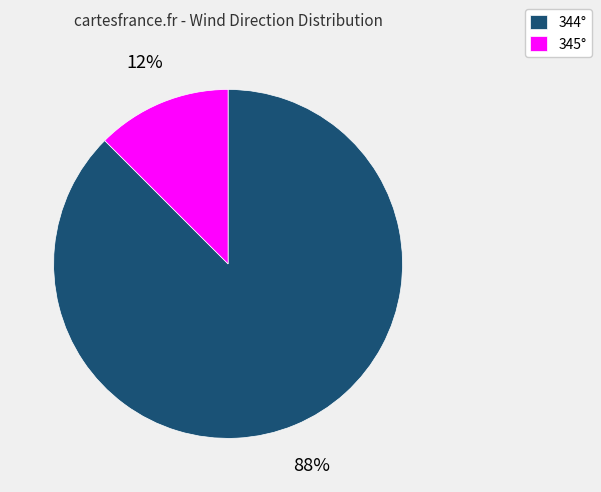

Rank the categories by value from lowest to highest.

345°, 344°